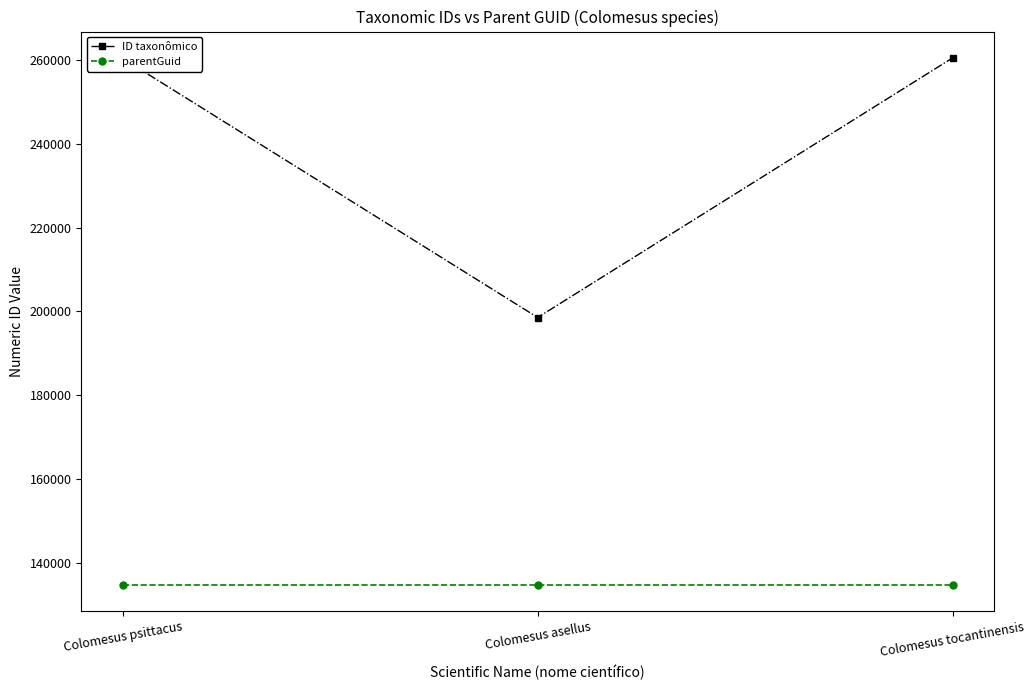

Between Colomesus asellus and Colomesus tocantinensis, which series saw the biggest shift?

ID taxonômico